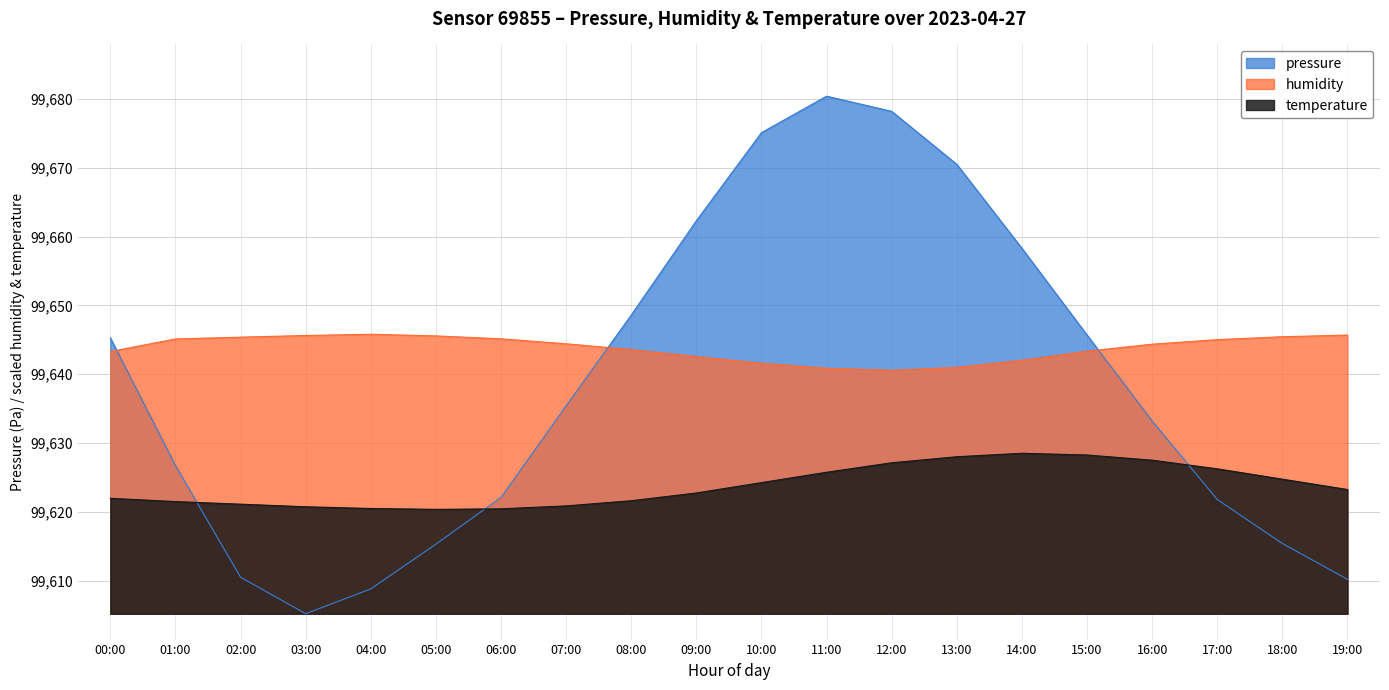

At which label is temperature closest to 99624?

10:00